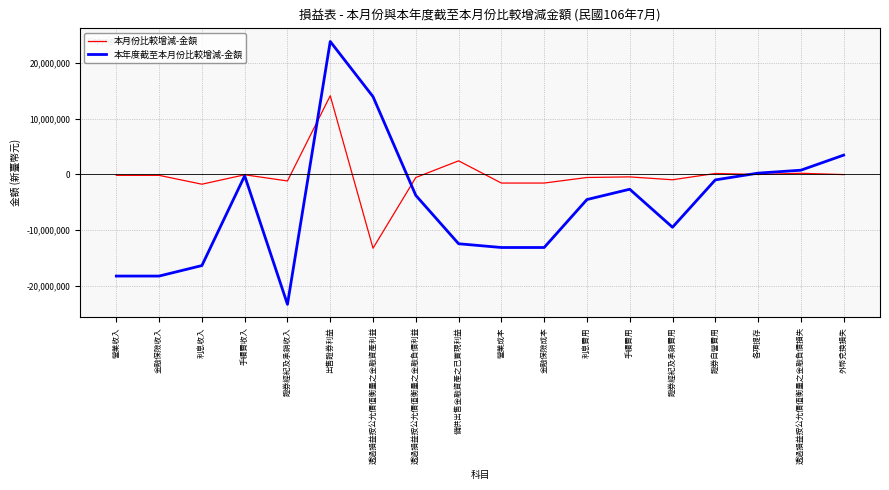

How many negative values does the 本年度截至本月份比較增減-金額 series have?

13